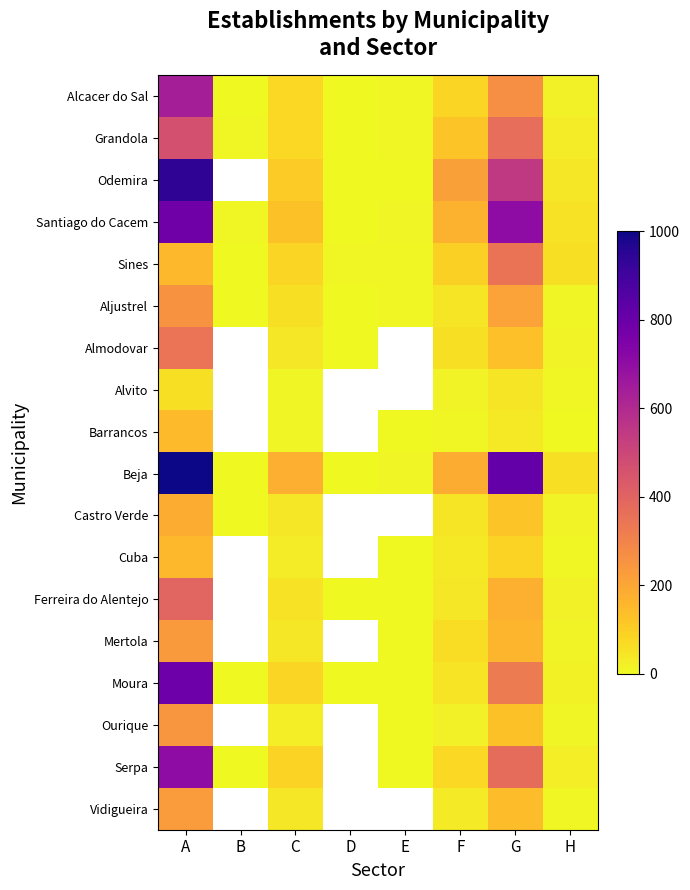

What is the smallest value displayed?

1.0